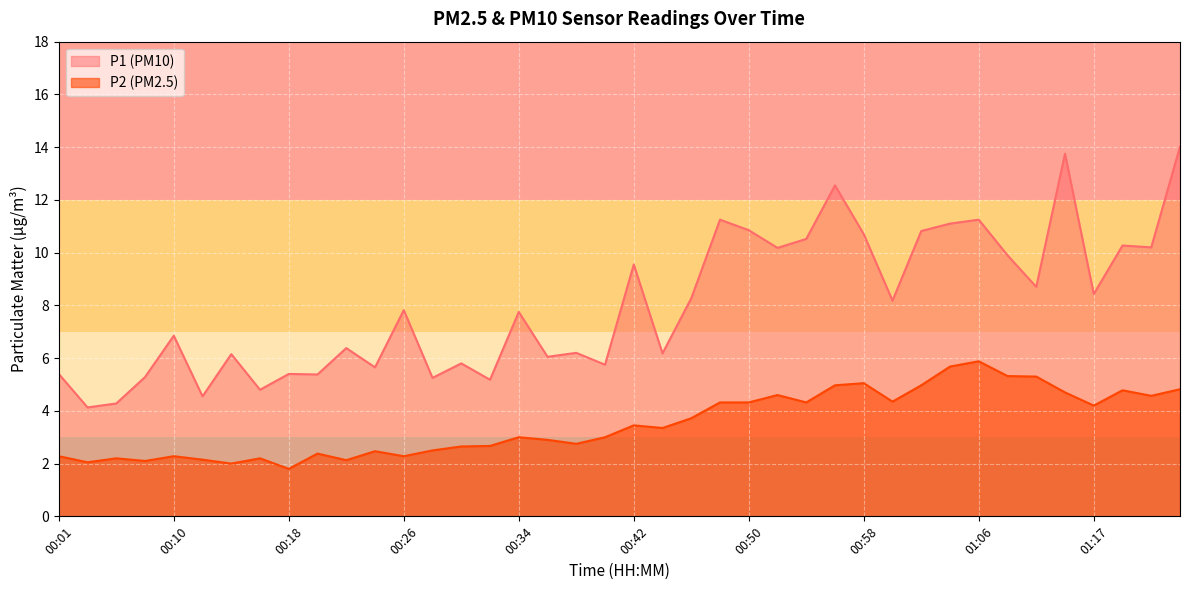

What is the label of the 31st point from the right?

00:20